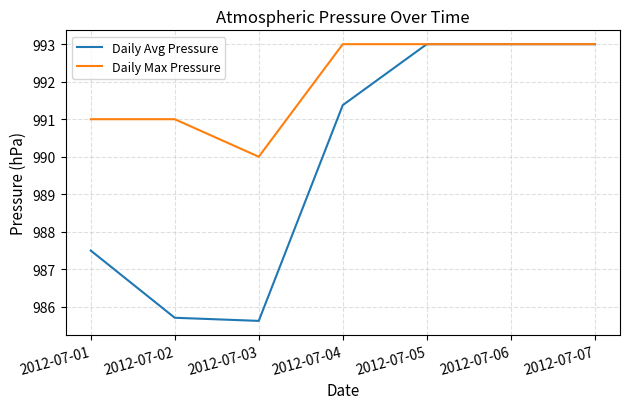

Which series has the largest range (max minus min)?

Daily Avg Pressure